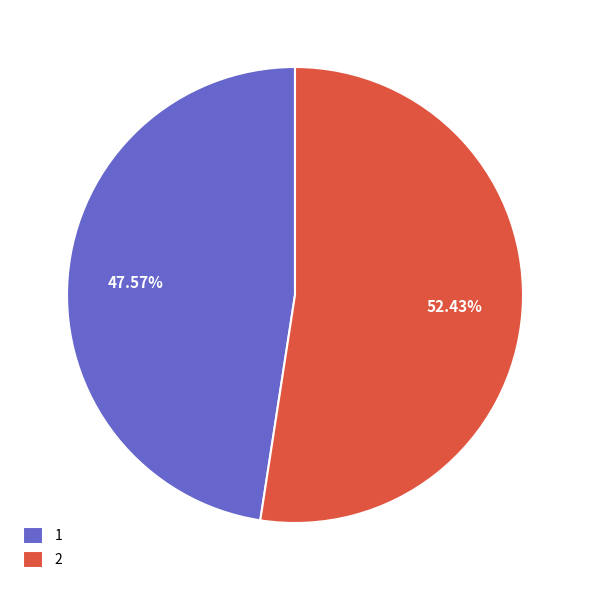

To the nearest percent, what percentage of the pie is 1?

48%